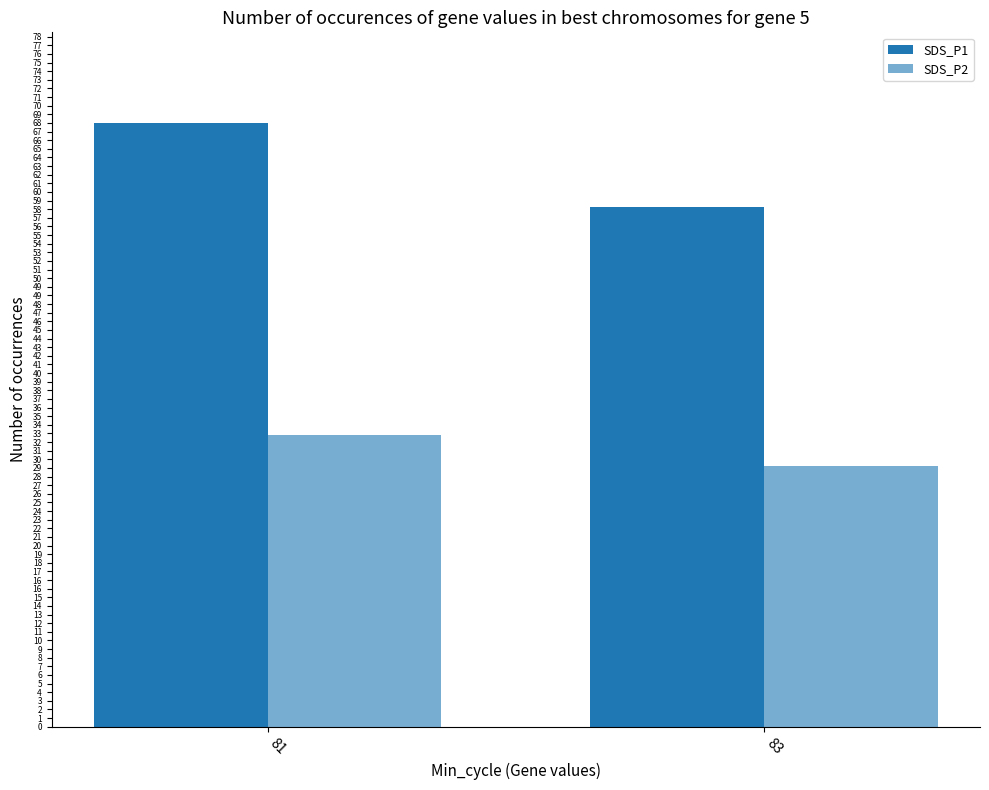

What is the sum of the SDS_P1 values at 81 and 83?

126.4